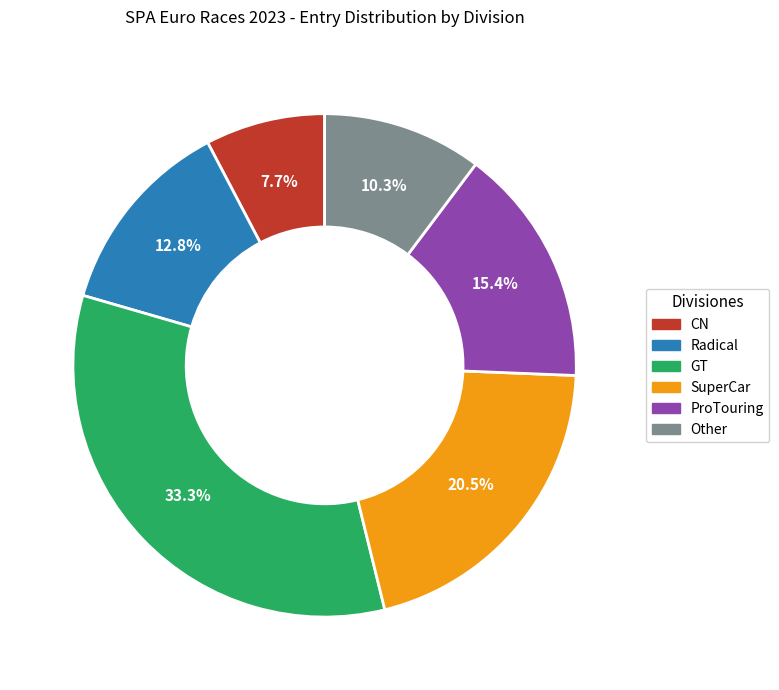

Is there any slice that represents more than half of the pie?

No